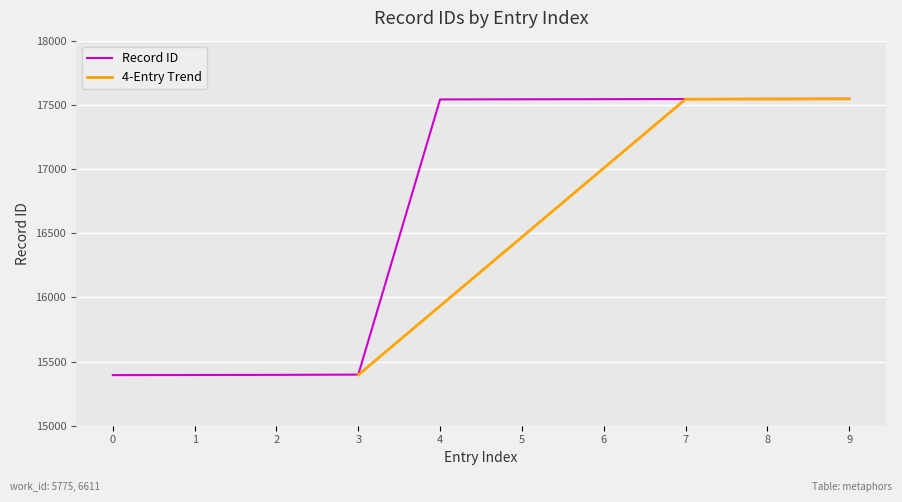

The Record ID series shows 26212 at 0. True or false?

False